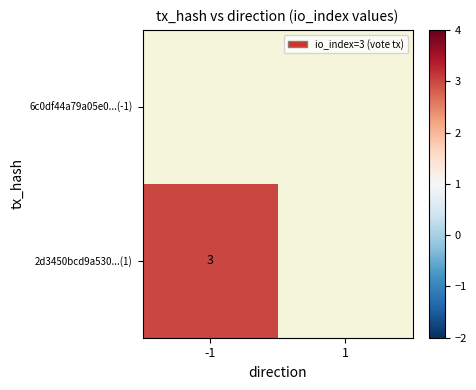

List the series in order of their overall mean, lowest first.

6c0df44a79a05e0...(-1), 2d3450bcd9a530...(1)